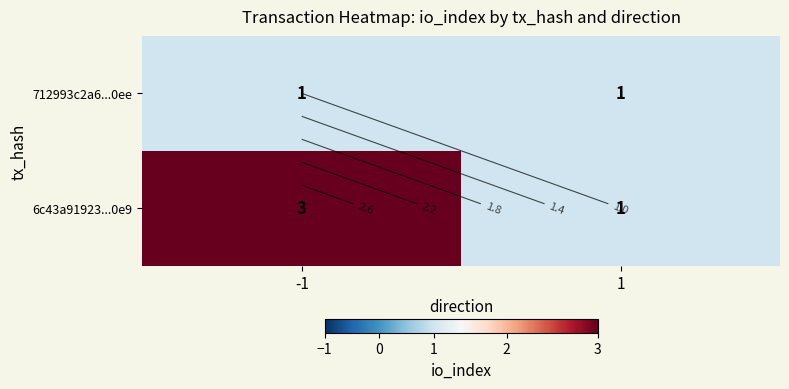

Which label corresponds to the smallest value in the chart?

-1